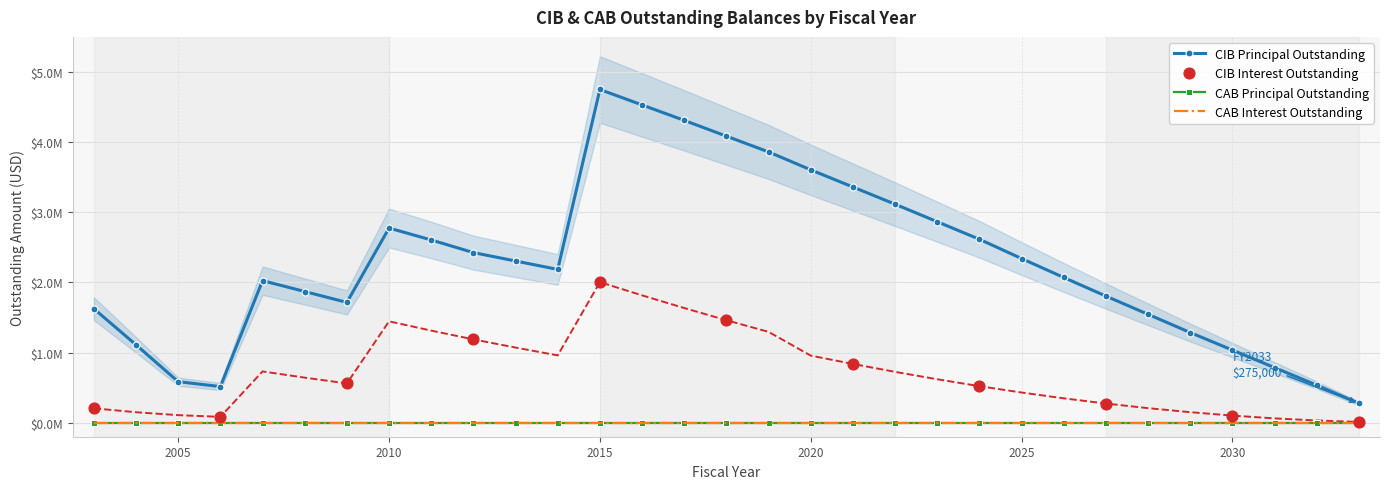

Which series contains the highest Y value?

CIBPrincipalOutstanding